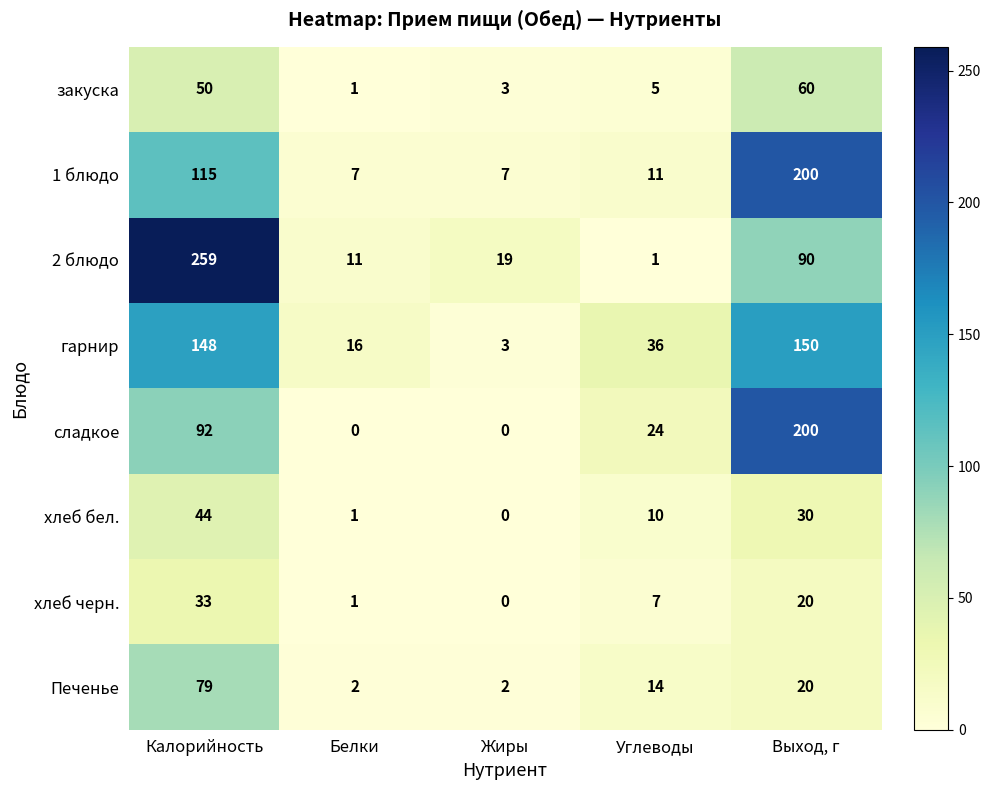

What is the difference between the second highest and second lowest values in the сладкое series?

92